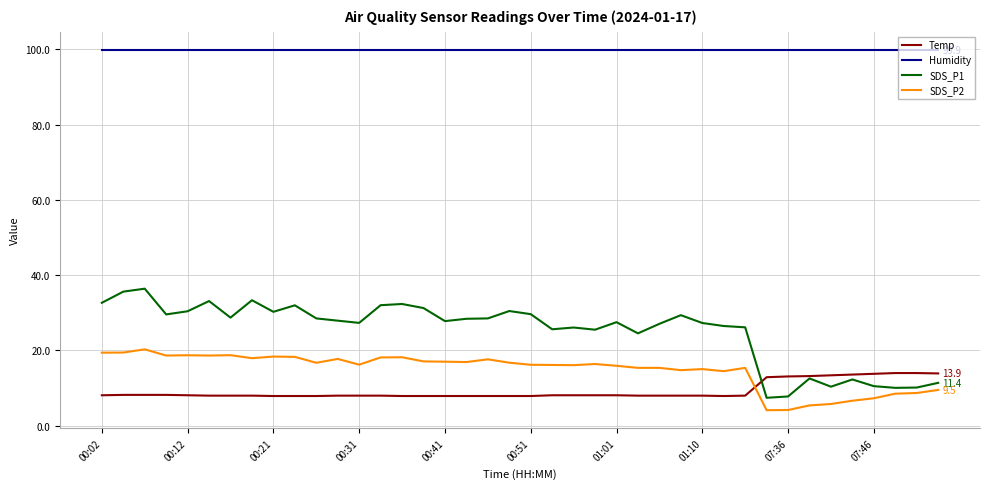

What is the minimum value for Humidity?

99.9